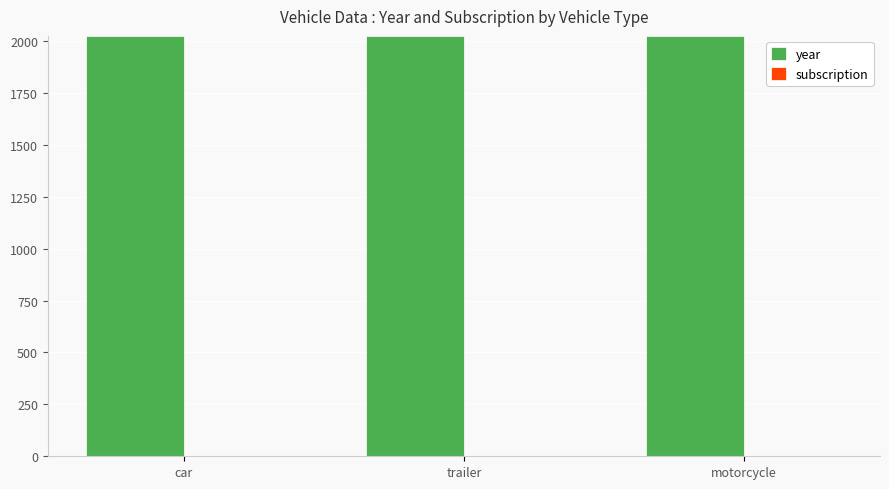

Which series has the largest total across all categories?

year